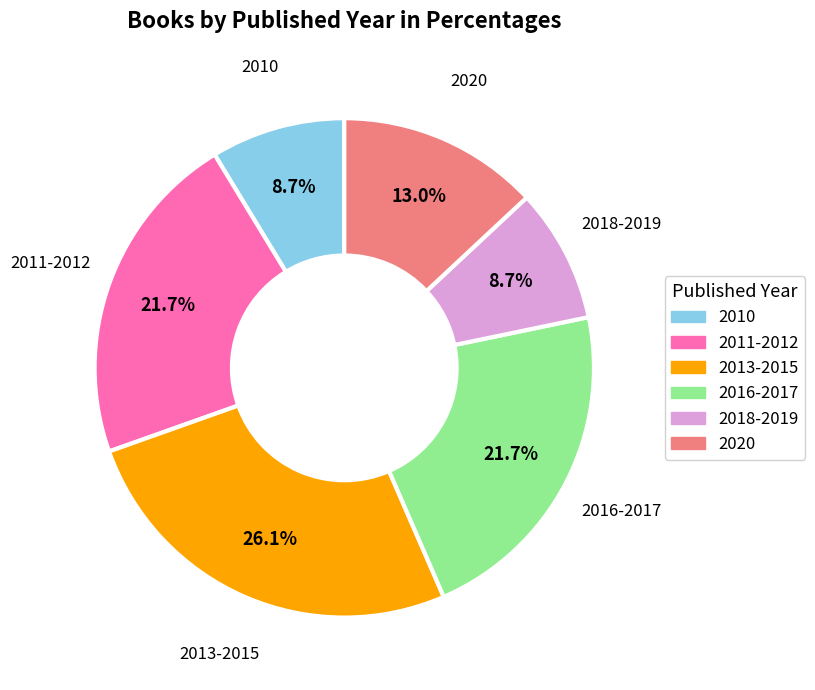

Is there any slice that represents more than half of the pie?

No